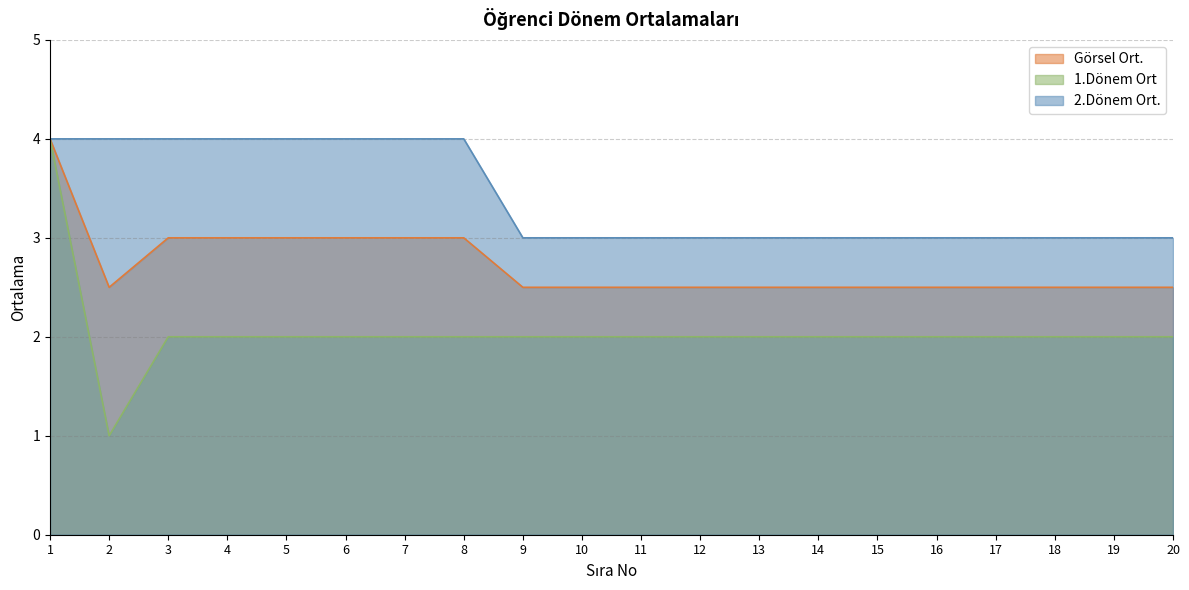

Which category has the lowest value in the 1.Dönem Ort series?

2